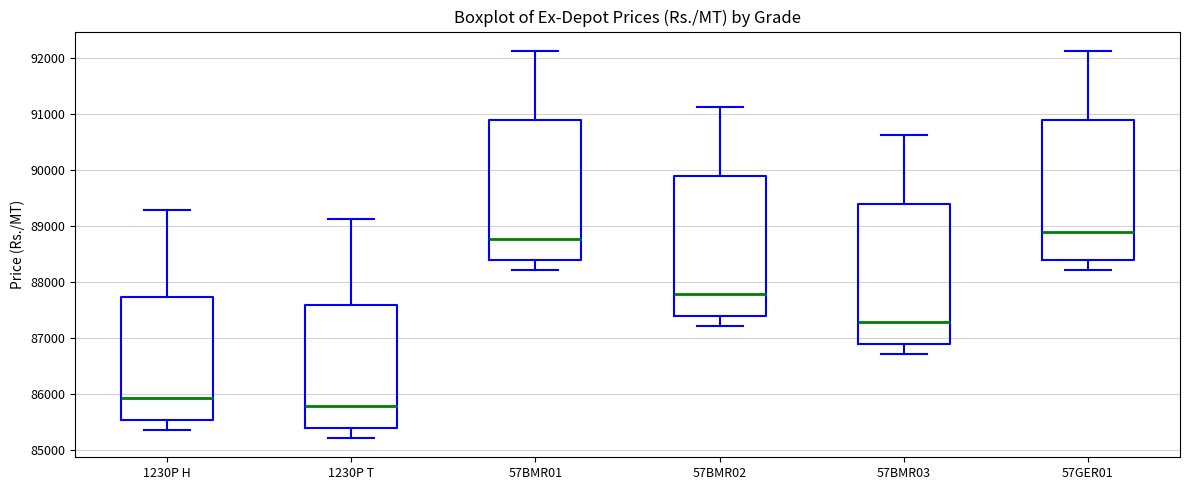

Where is the lower edge of the box for 1230P T on the y-axis? The values are not printed on the chart, so give them approximately, as read against the axis.

85400